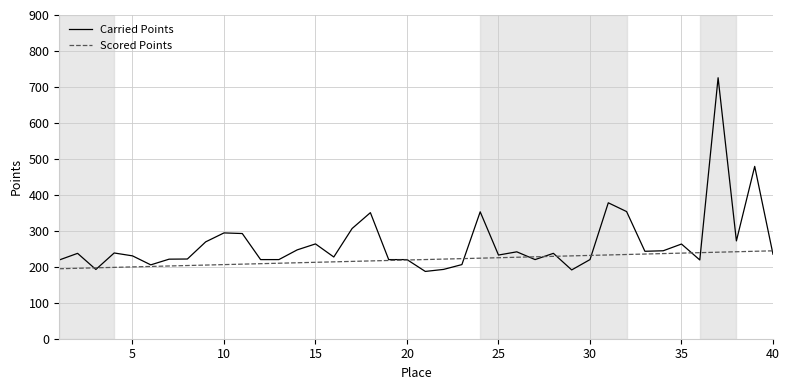

Which series has the largest range (max minus min)?

Carried Points